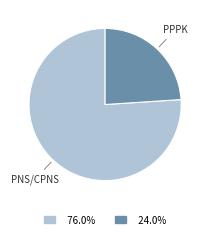

Does any single category account for the majority?

Yes